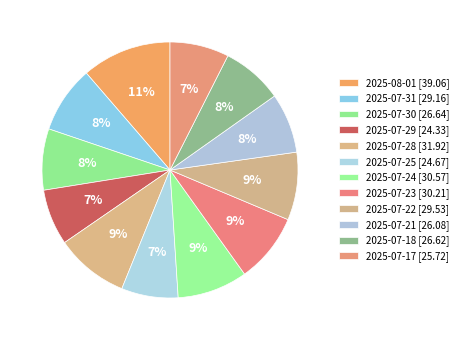

Do 2025-07-18 and 2025-07-30 together represent more than half of the pie?

No